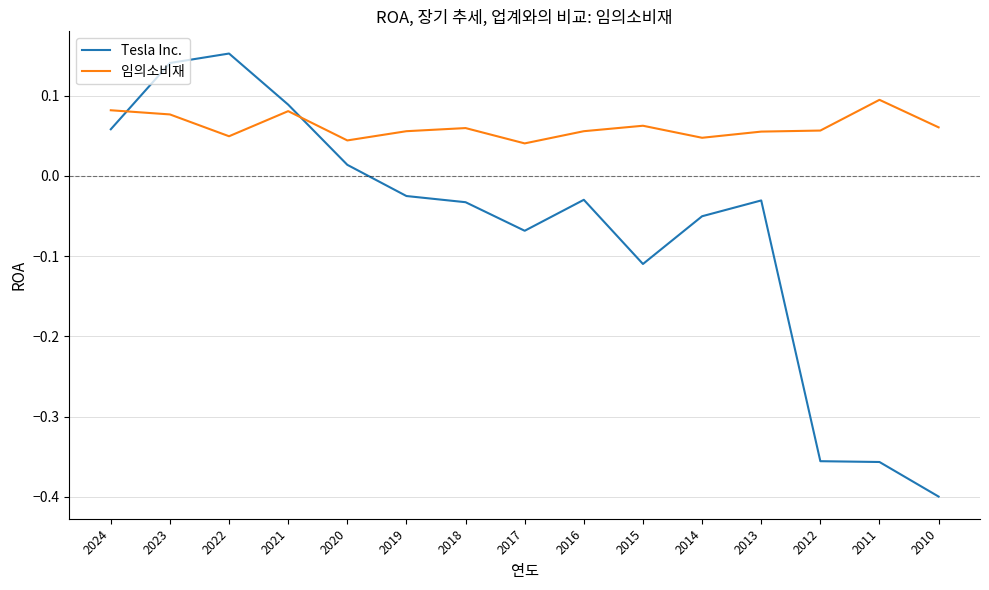

Rank the series at 2011 from lowest to highest value.

Tesla Inc., 임의소비재